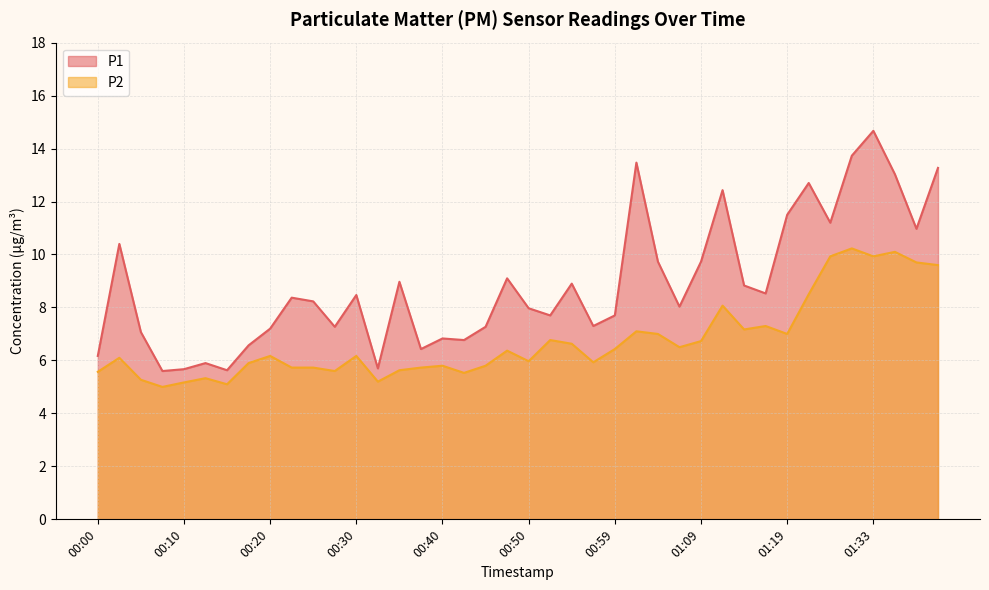

What are all the series names shown in the legend?

P1, P2